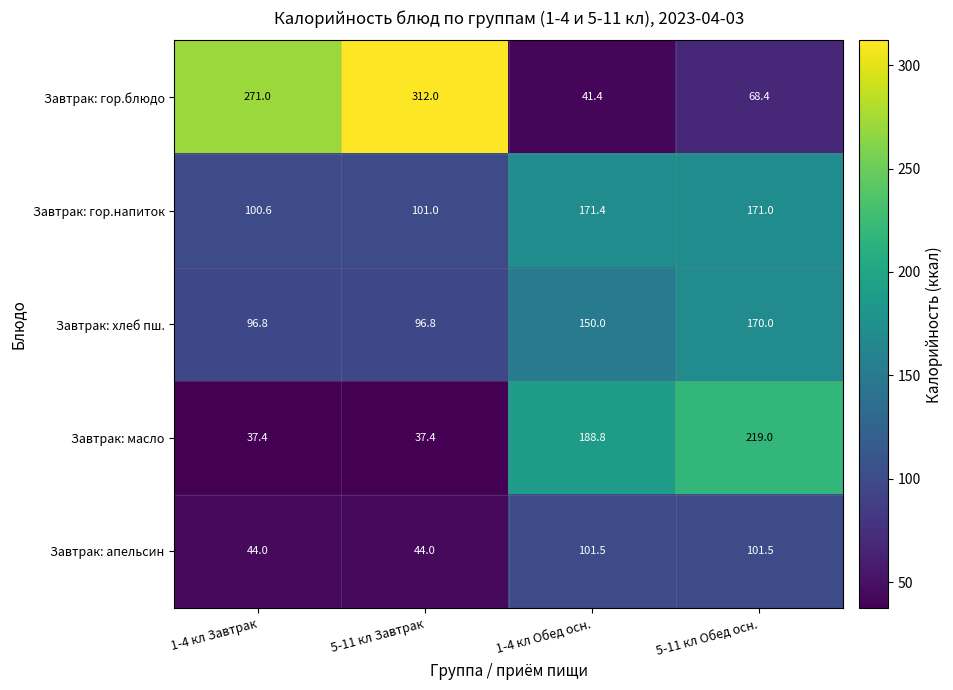

What is the sum of all Завтрак: апельсин values?

291.0